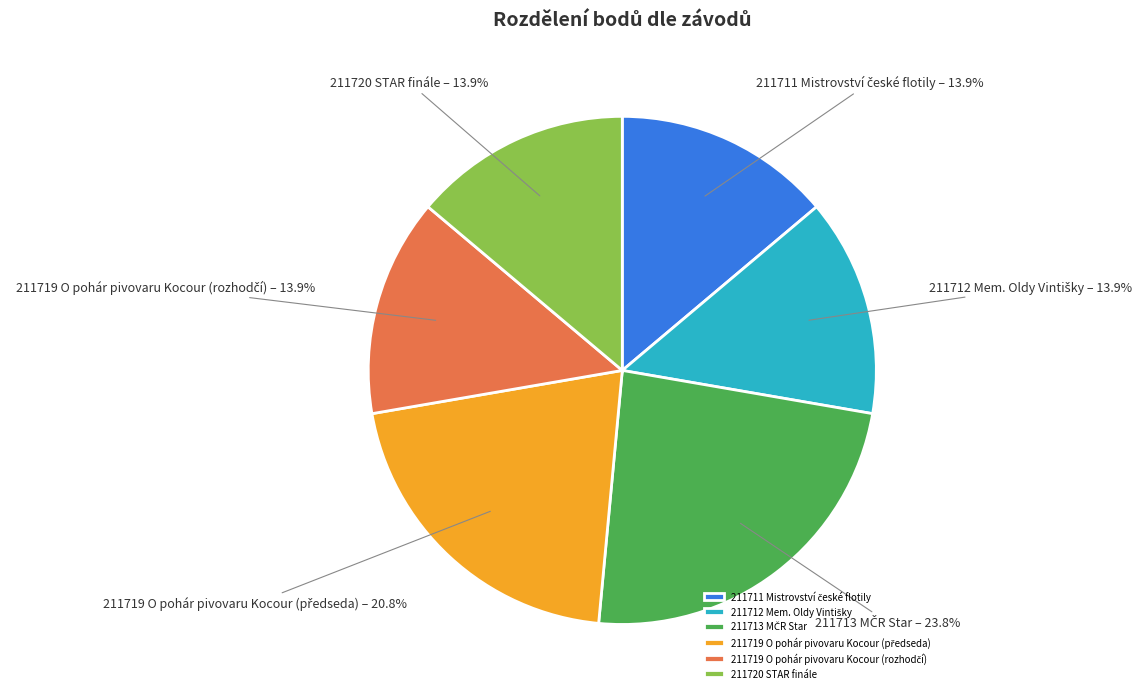

To the nearest percent, what is the difference between the largest and smallest slice percentages?

10%